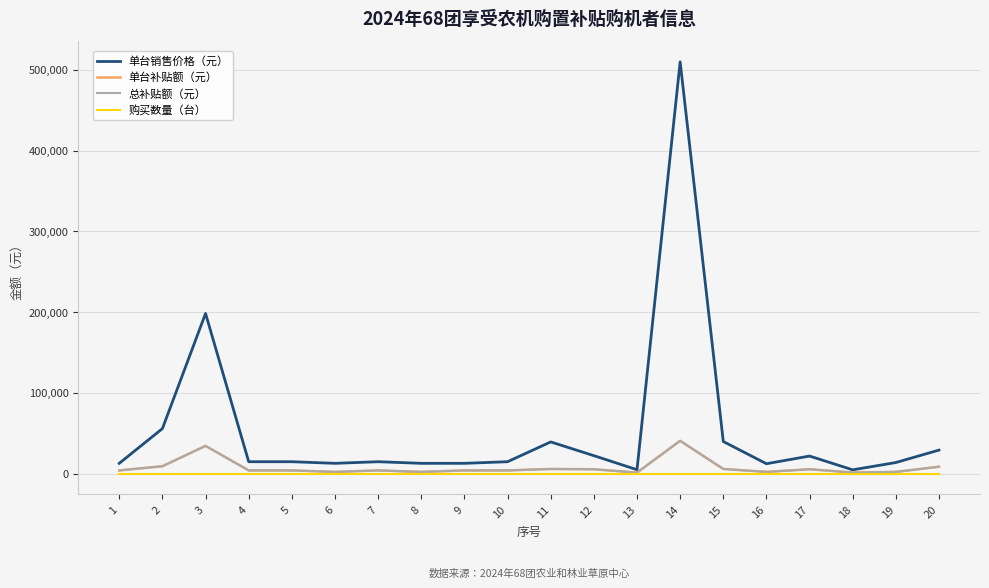

Reading left to right, extract all data points from this chart.

单台销售价格（元）: 13000	56000	198500	15000	15000	13000	15000	13000	13000	15000	39500	22500	5100	510000	40000	12500	22000	4950	14000	29400
单台补贴额（元）: 4200	9400	34600	4200	4200	2400	4200	2400	4200	4200	6000	5680	1500	40900	6000	2400	5680	1600	2400	8800
总补贴额（元）: 4200	9400	34600	4200	4200	2400	4200	2400	4200	4200	6000	5680	1500	40900	6000	2400	5680	1600	2400	8800
购买数量（台）: 1	1	1	1	1	1	1	1	1	1	1	1	1	1	1	1	1	1	1	1